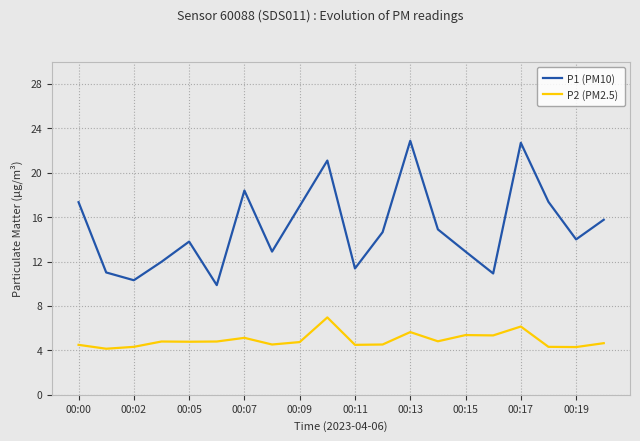

Which series has the largest total across all categories?

P1 (PM10)